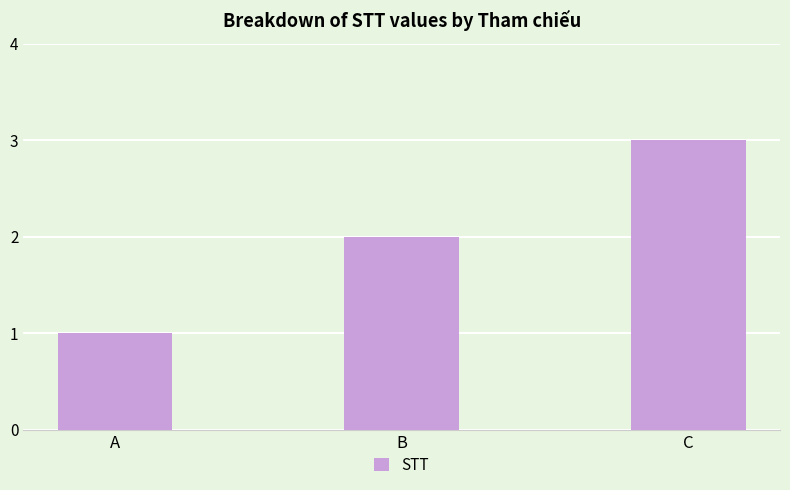

Rank the categories by value from lowest to highest.

A, B, C